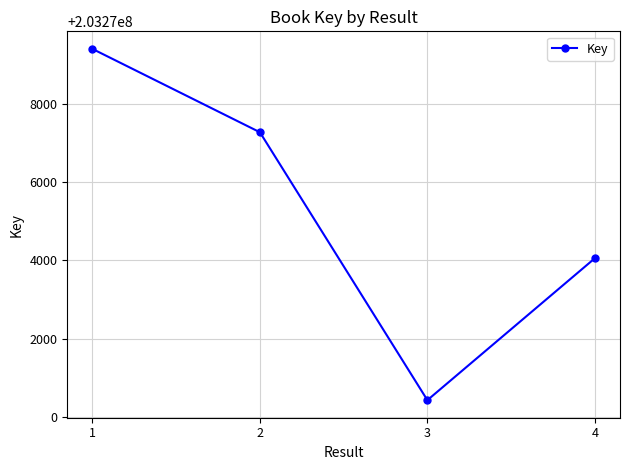

What is the minimum value shown in the chart?

203270427